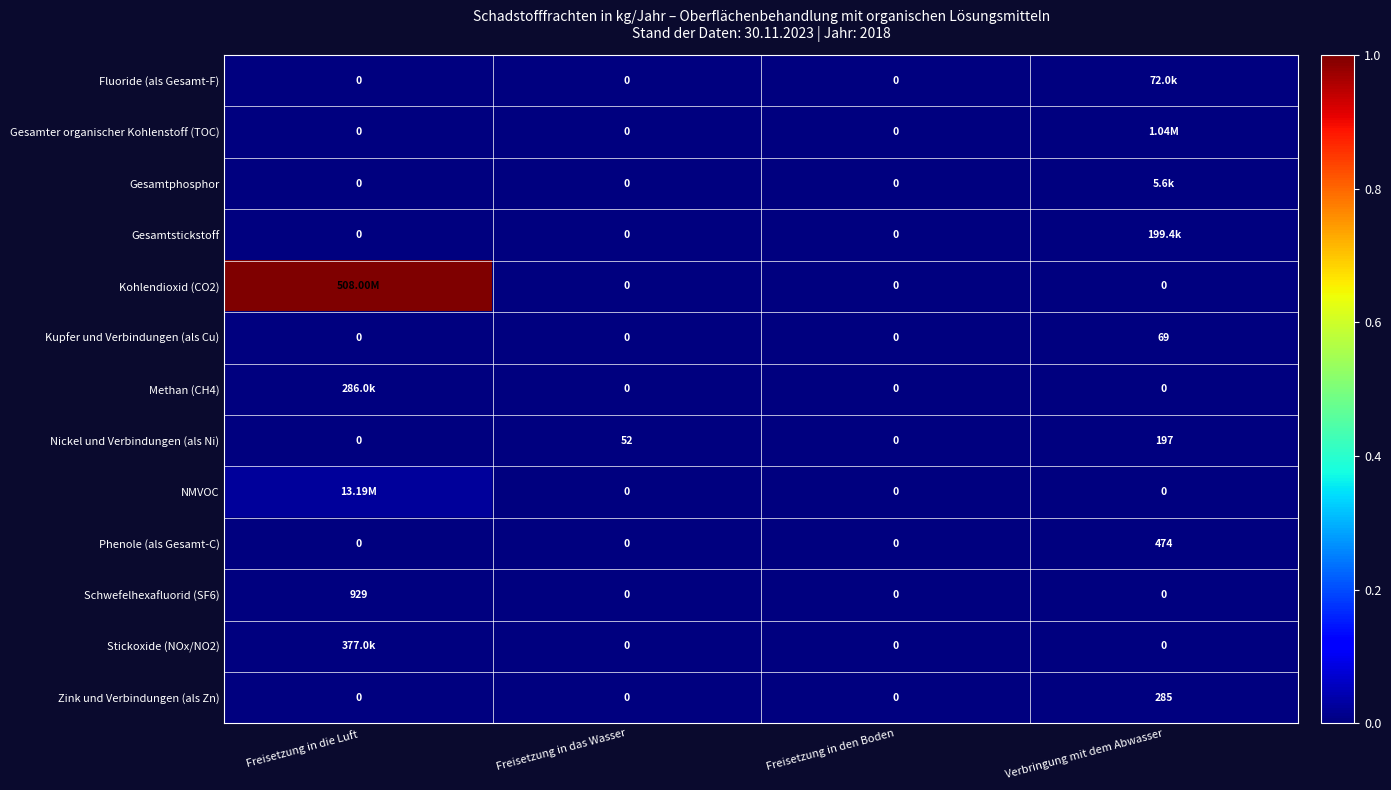

At which category is the sum across all series the highest?

Freisetzung in die Luft